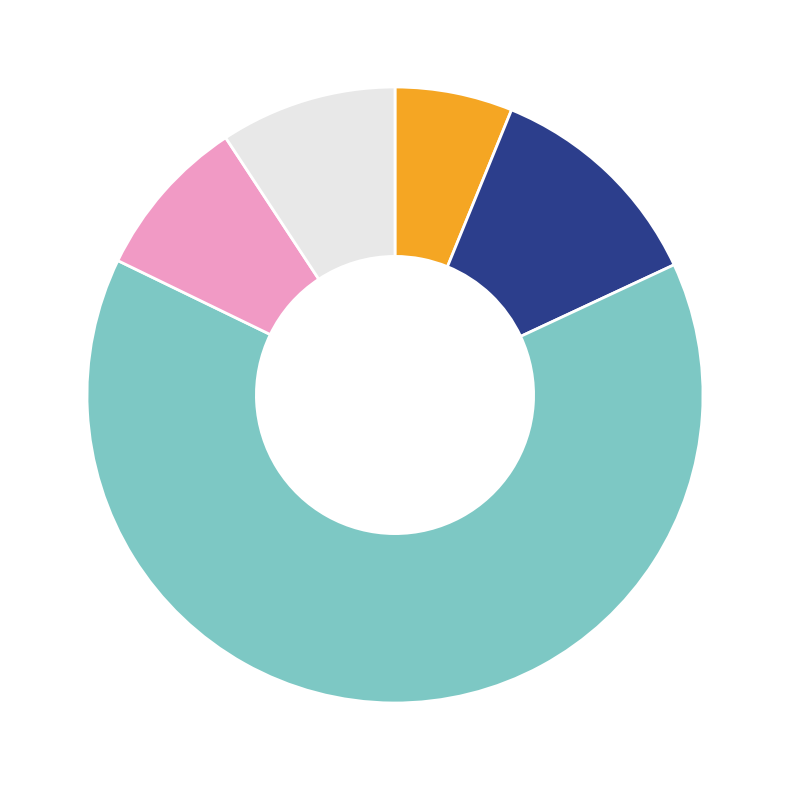

Is there a majority slice in this chart?

Yes